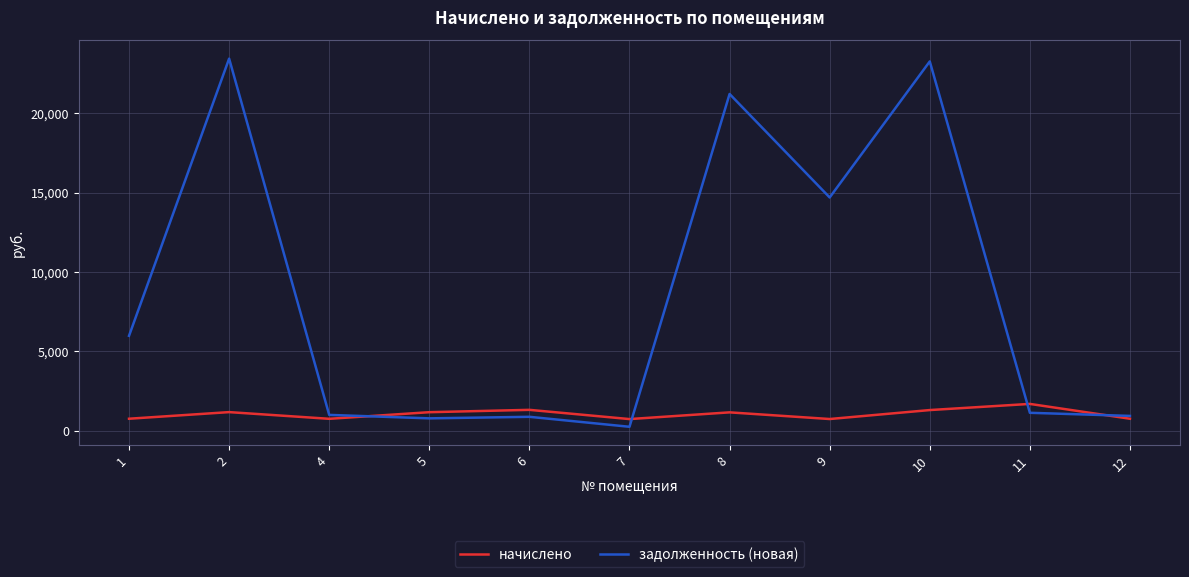

What are all the series names shown in the legend?

начислено, задолженность (новая)